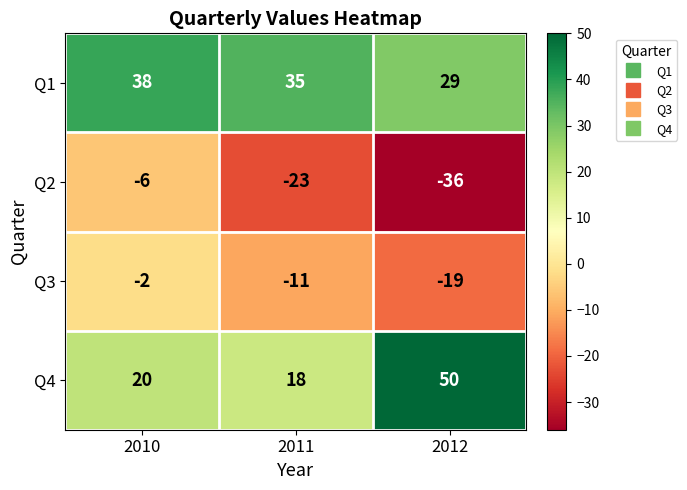

Is the value of Q2 at 2011 greater than the value of Q3 at 2010?

No